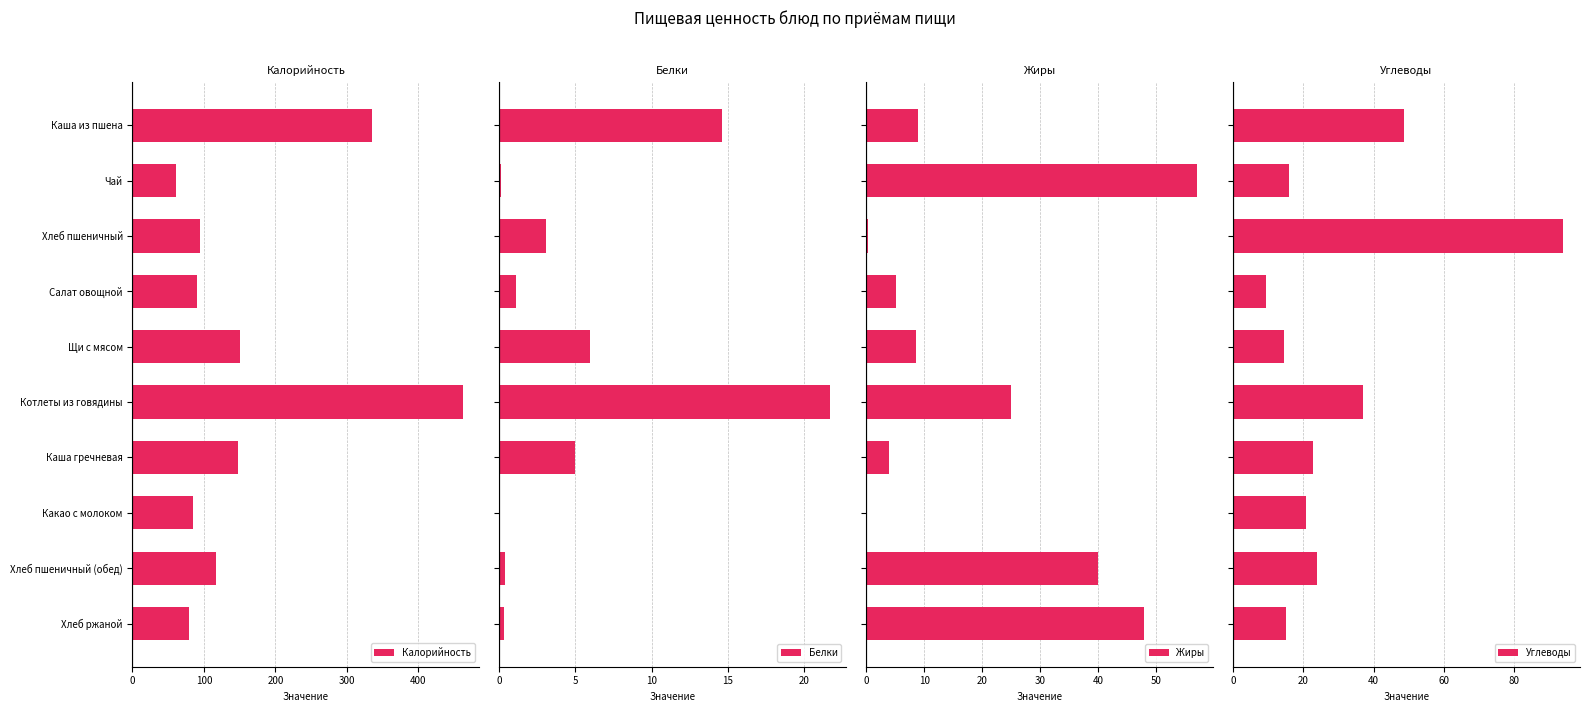

What is the lowest value of the Калорийность series?

61.0